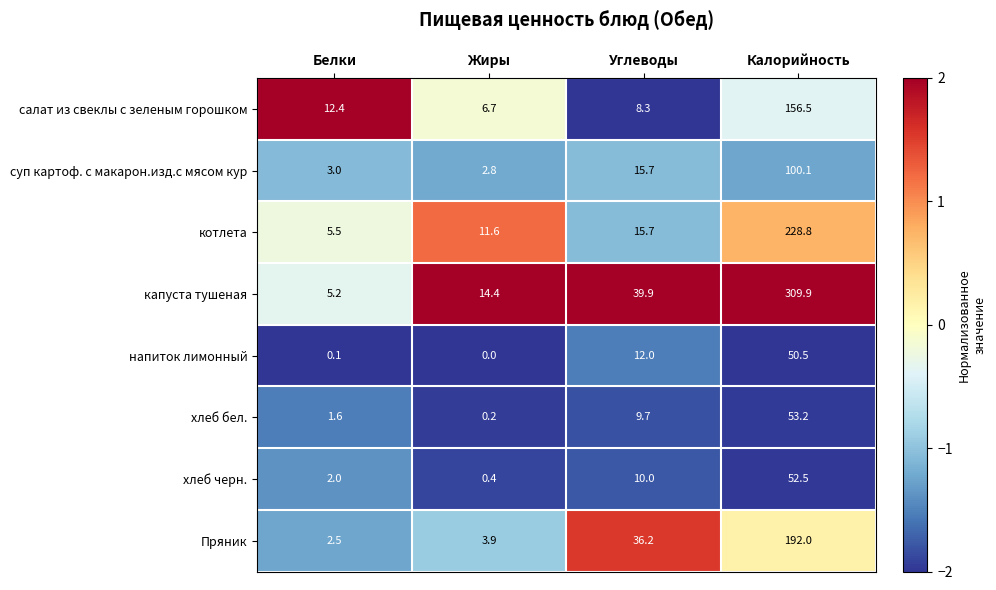

What is the difference between the second highest and minimum values in the салат из свеклы с зеленым горошком series?

5.7